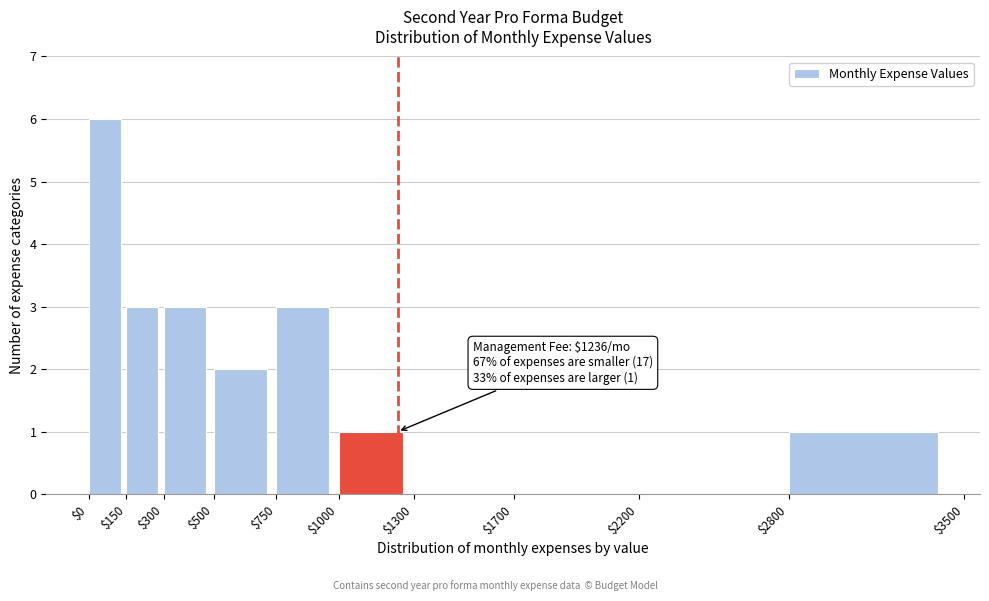

Over which range of the x-axis is the bar tallest?

$0 to $150